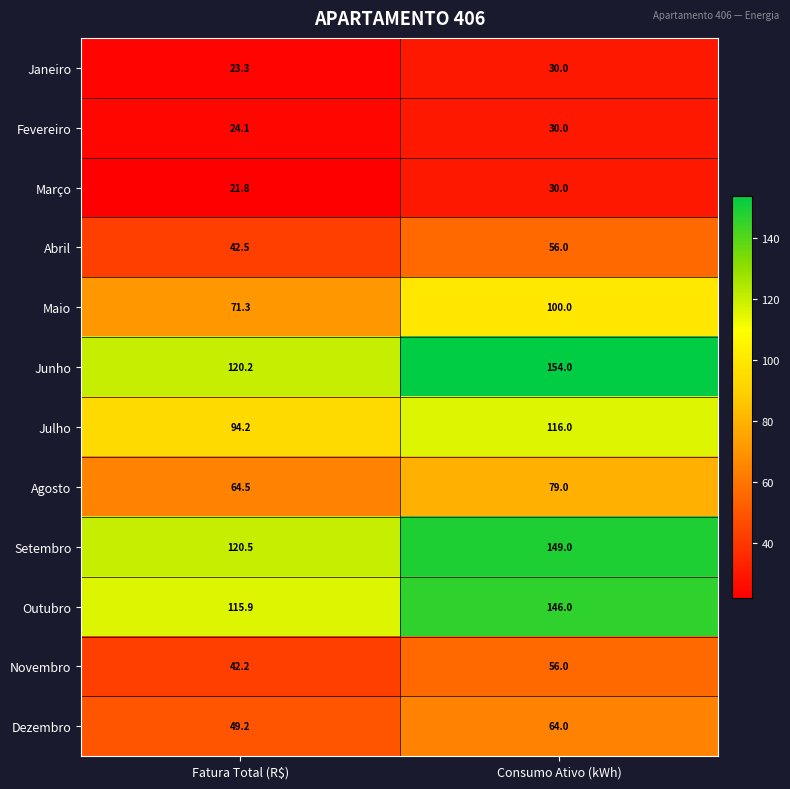

Which category has the lowest value across all series?

Fatura Total (R$)